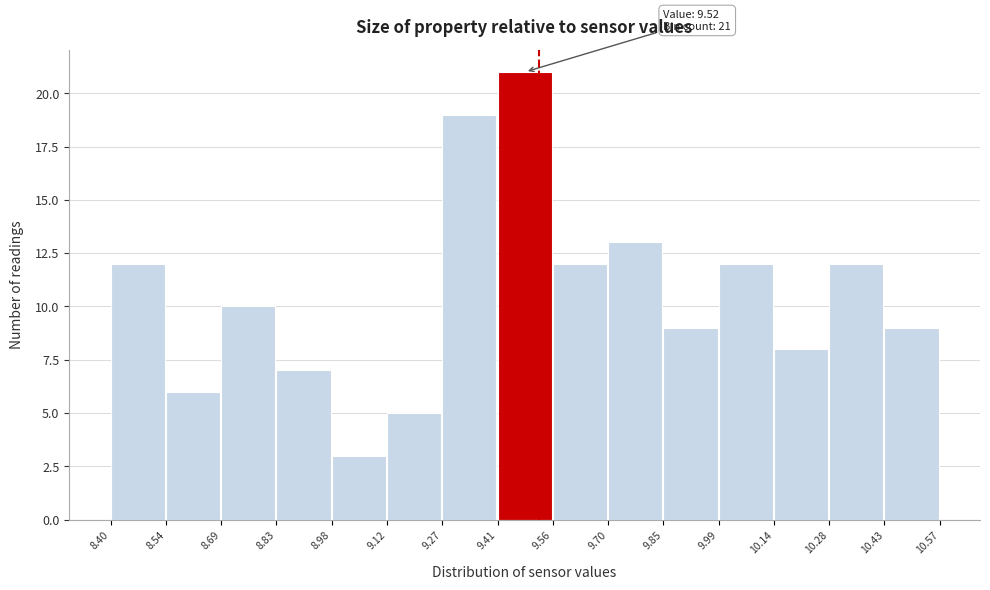

Which range on the x-axis has the tallest bar?

9.41 to 9.56